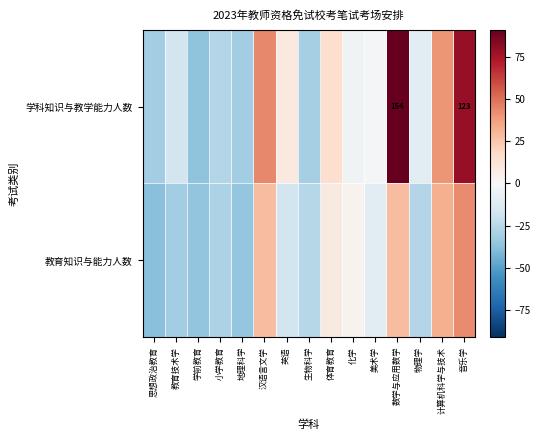

The 教育知识与能力人数 series shows -3.4 at 美术学. True or false?

False